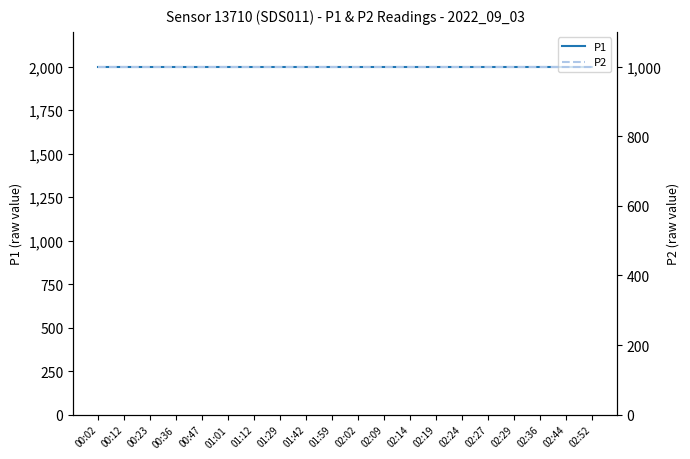

What are all the series names shown in the legend?

P1, P2